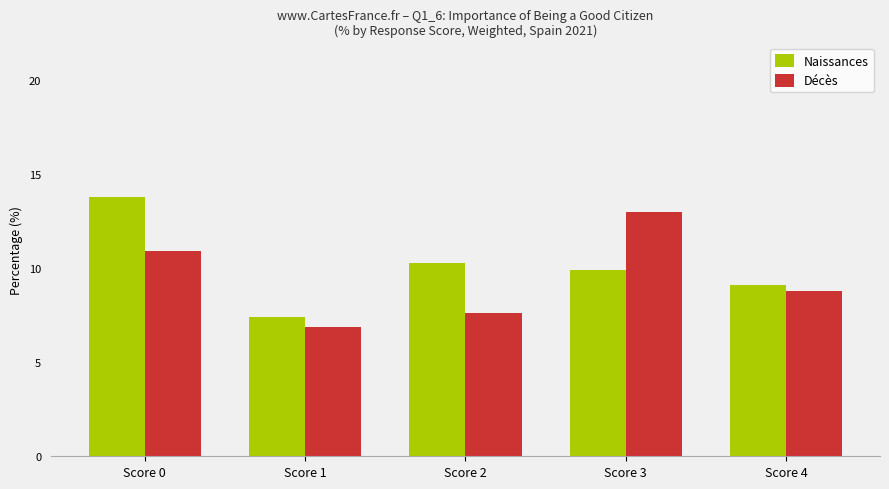

List the series in order of their overall mean, highest first.

Naissances, Décès